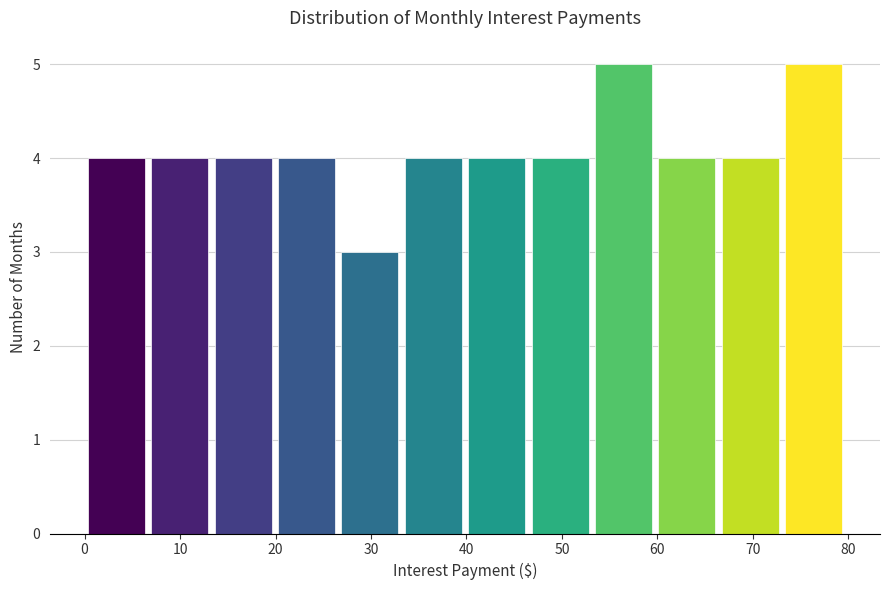

What is the height of the bar covering 66 to 73 on the x-axis? Neither the bar edges nor the heights are printed on the chart, so give them approximately, as read against the axes.

4